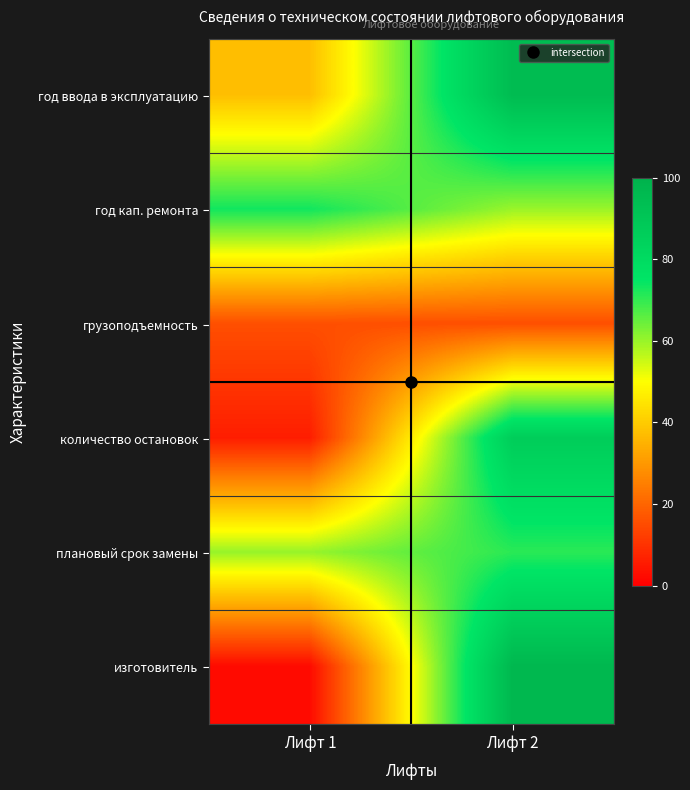

At which category does the chart reach its peak across all series?

Лифт 2